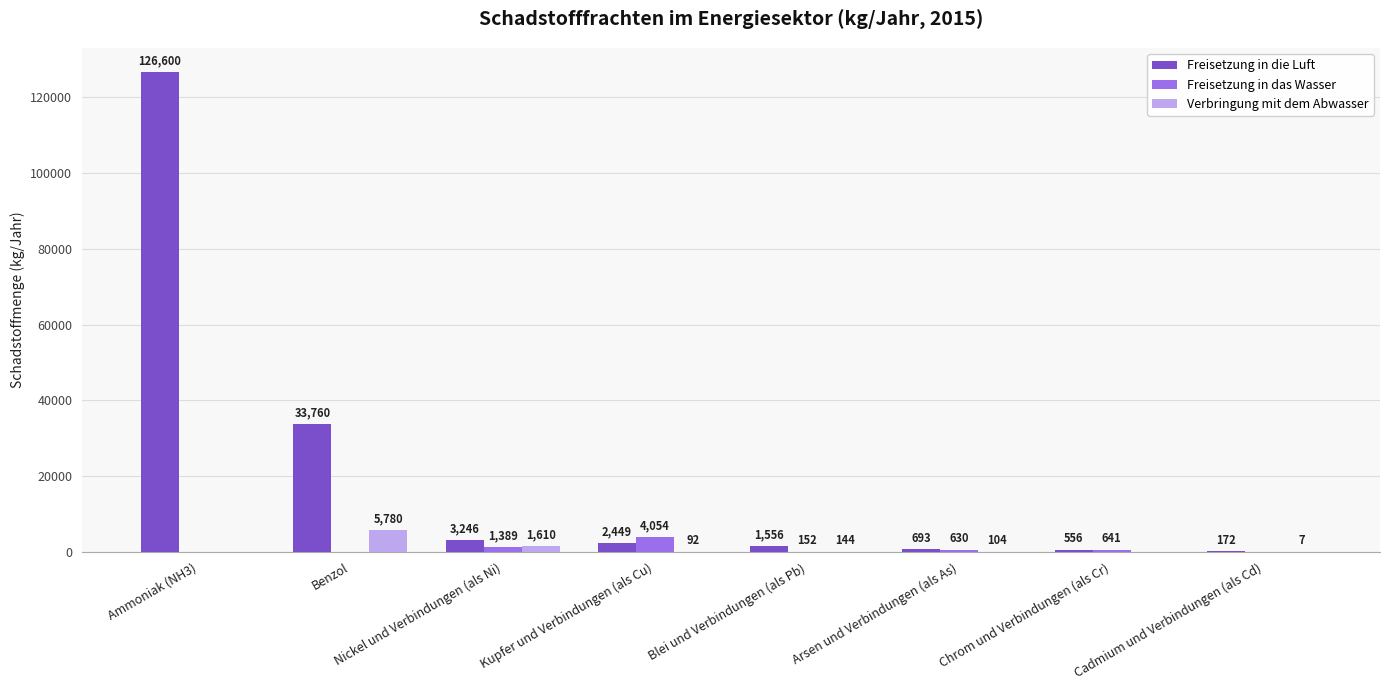

What is the sum of all Verbringung mit dem Abwasser values?

7737